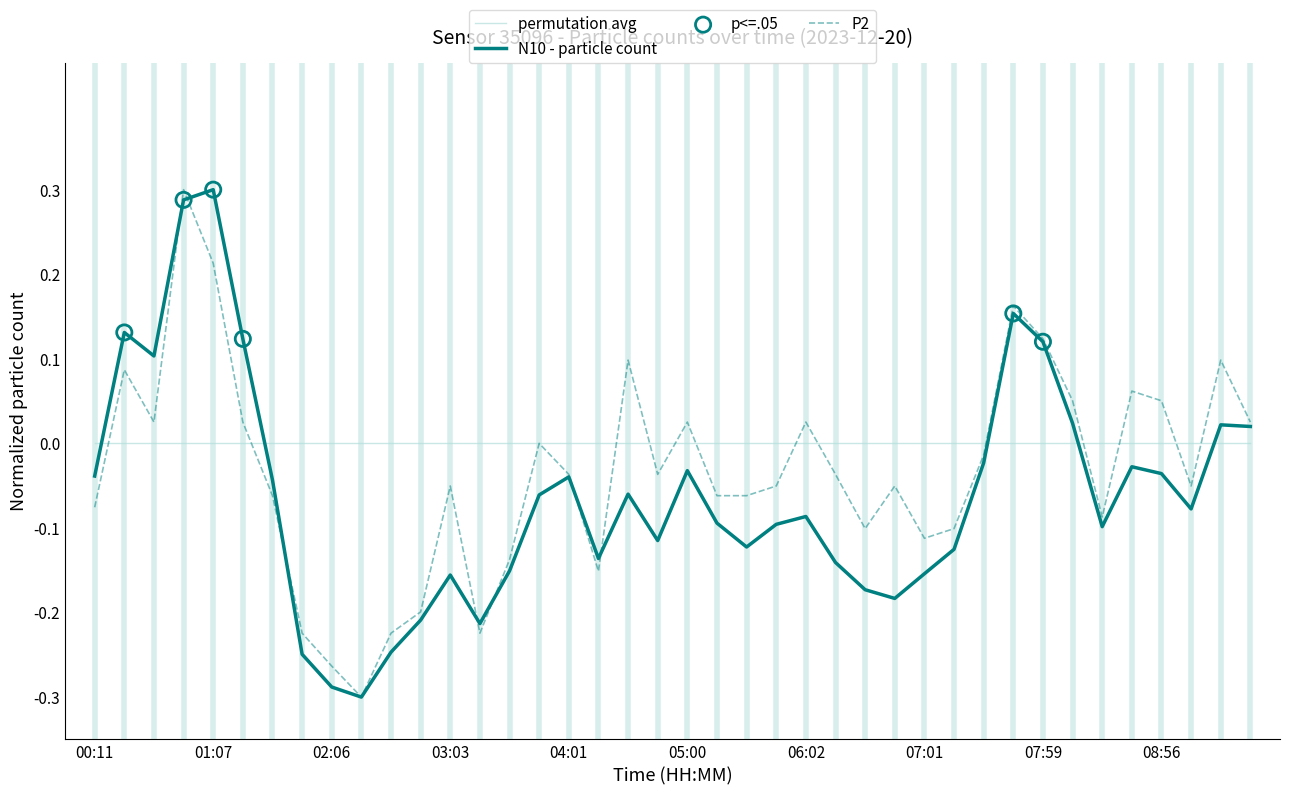

Which series has the largest total across all categories?

permutation avg